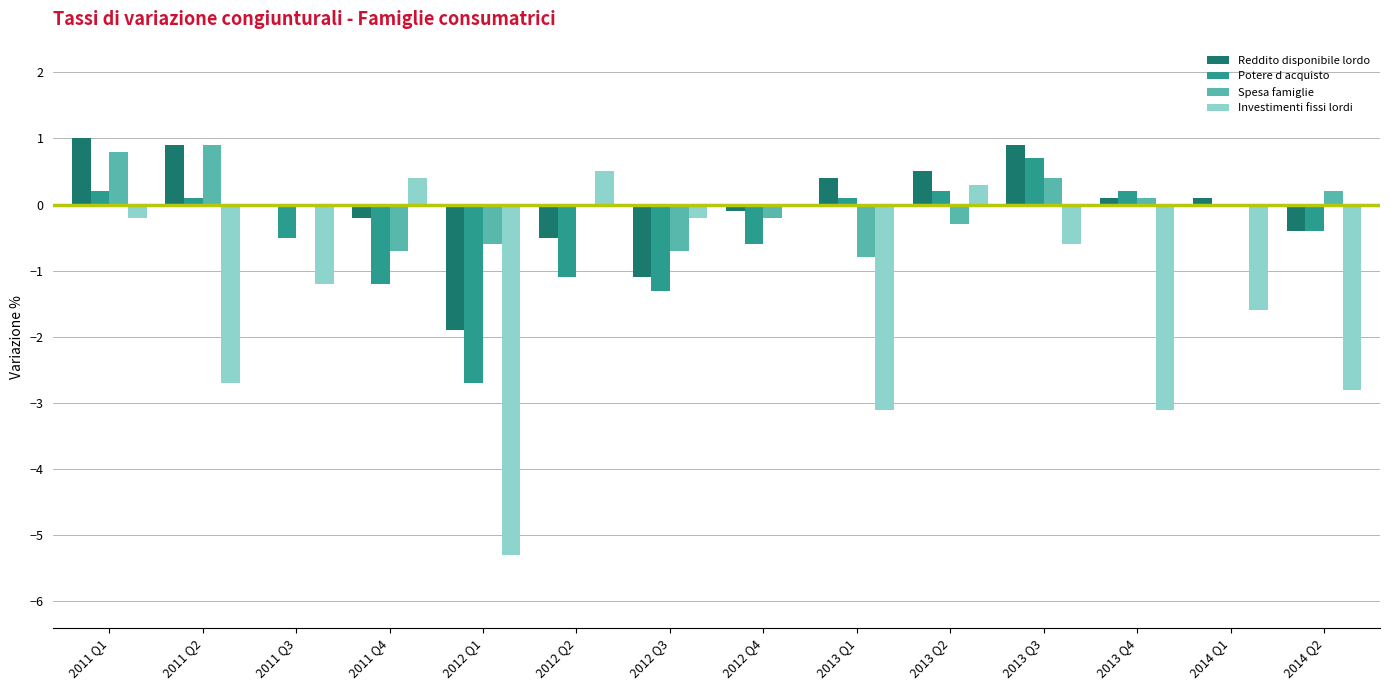

Which category has the highest value in the Potere d acquisto series?

2013 Q3